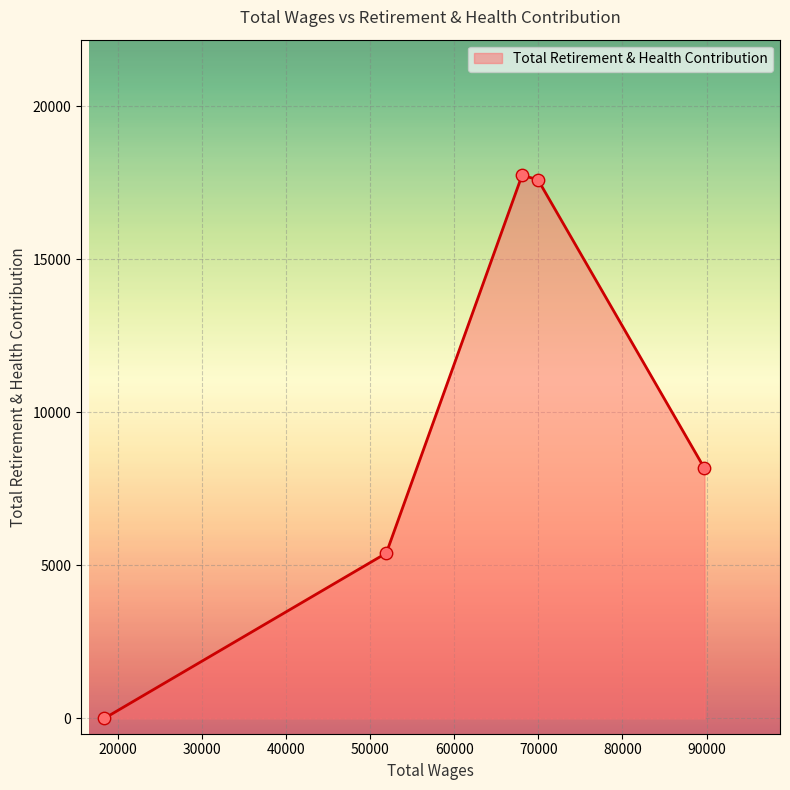

What is the difference between the maximum and minimum values?

17740